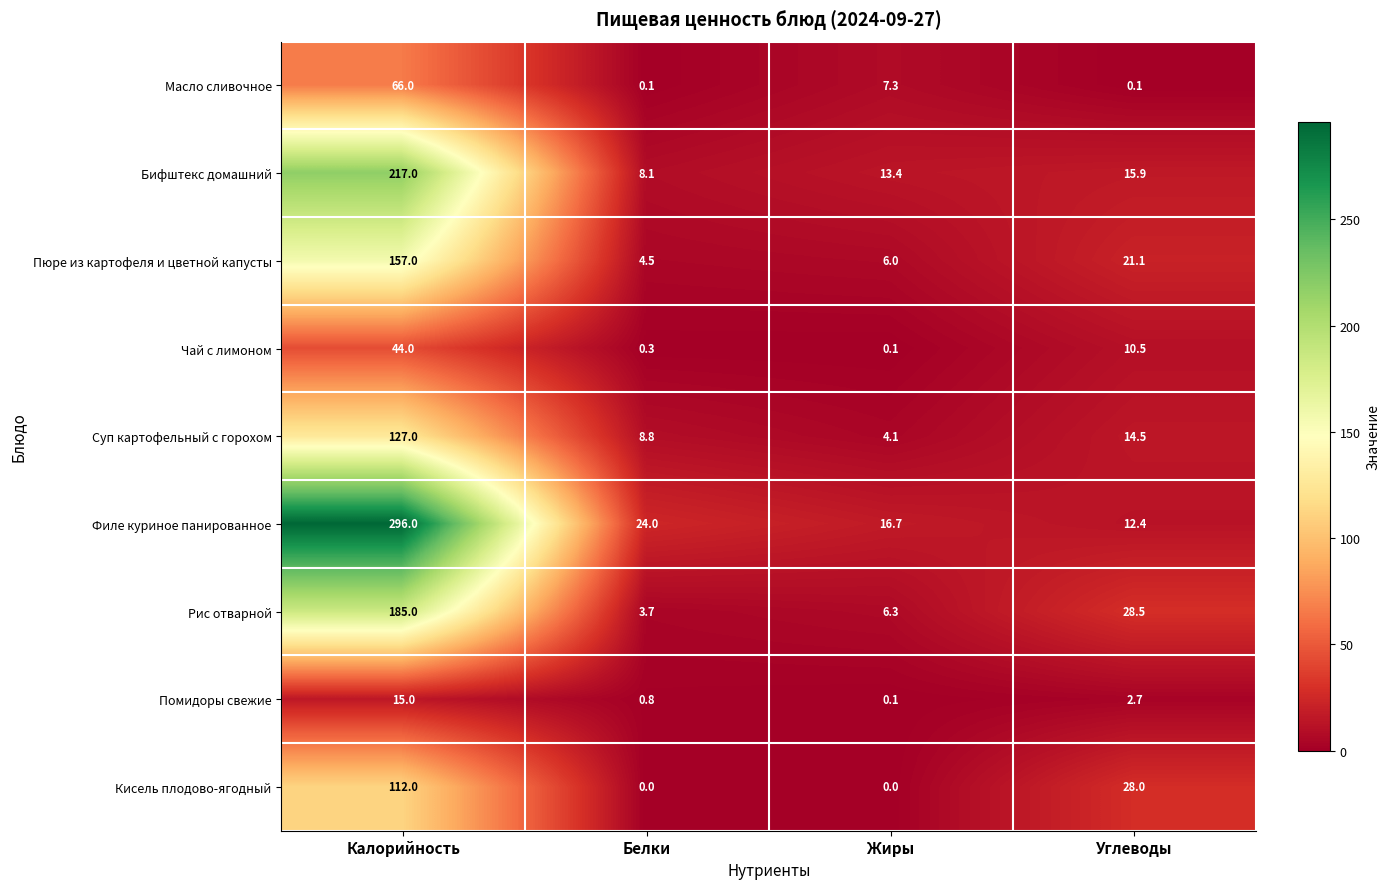

Which series changed the most between Жиры and Углеводы?

Кисель плодово-ягодный